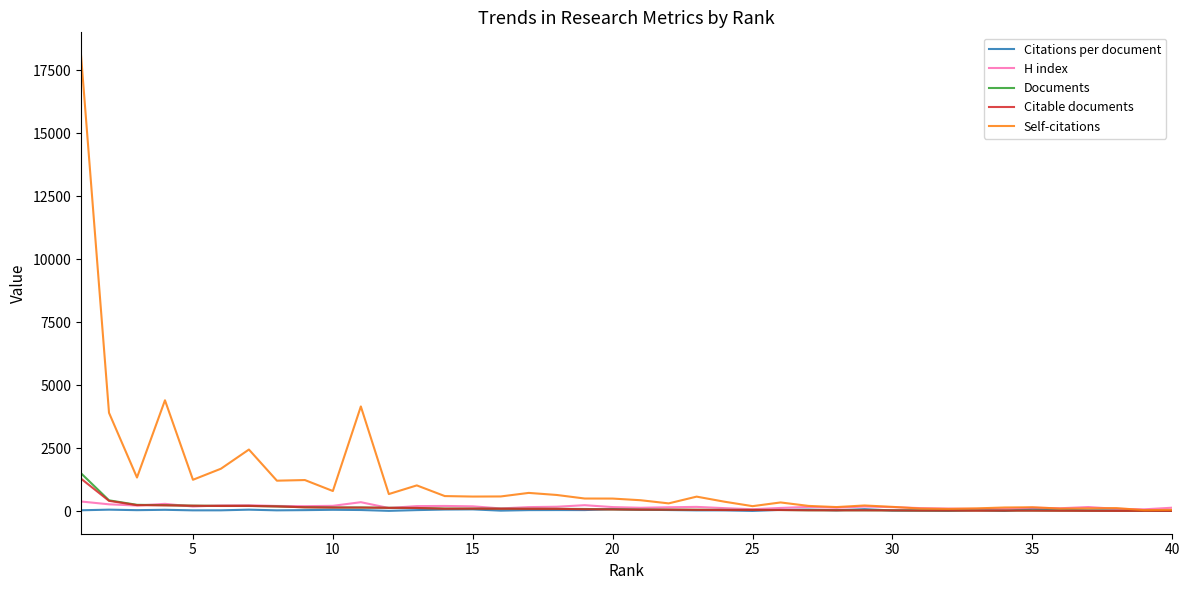

What is the maximum value for Self-citations?

18107.0